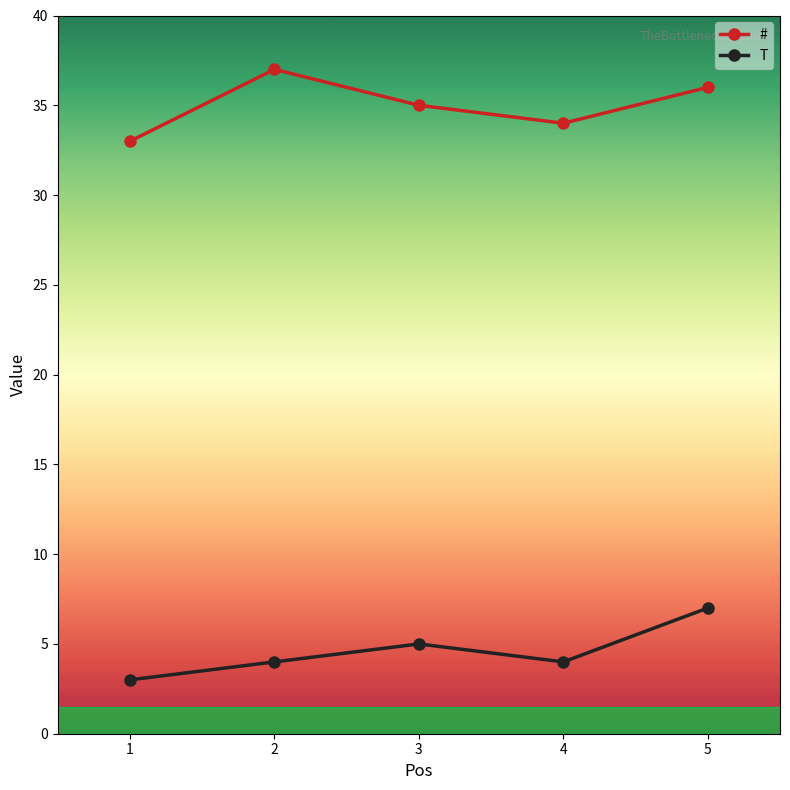

What is the sum of all T values?

23